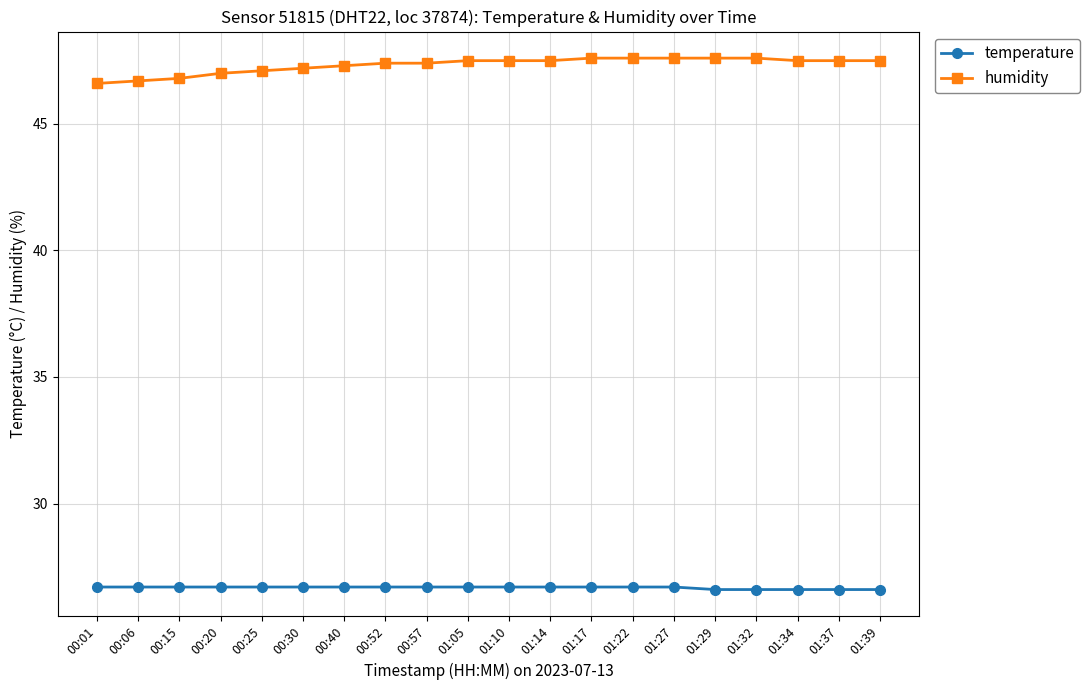

What is the approximate value of temperature at 01:10?

26.7